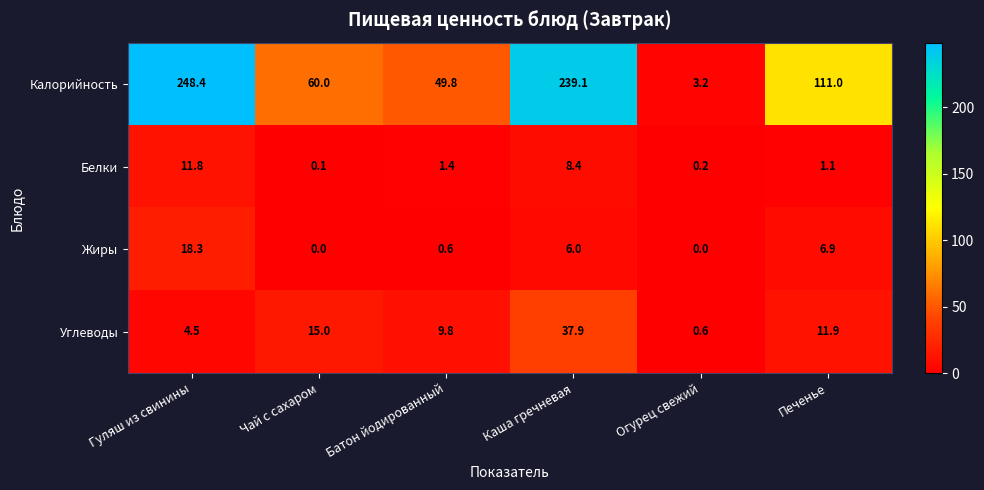

Which series changed the most between Батон йодированный and Огурец свежий?

Калорийность